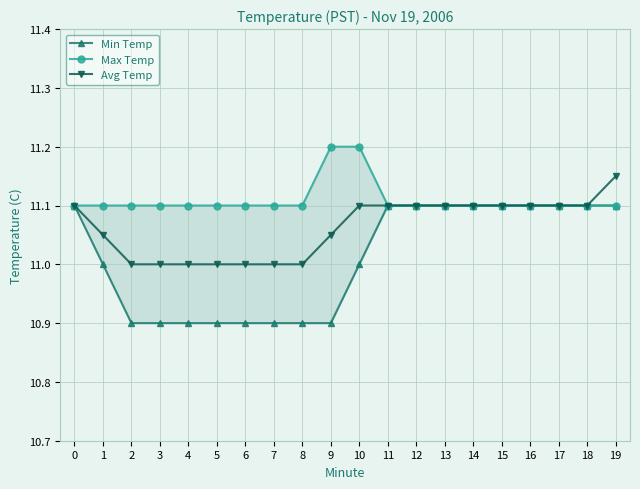

Between 13 and 17, which series saw the biggest shift?

Min Temp